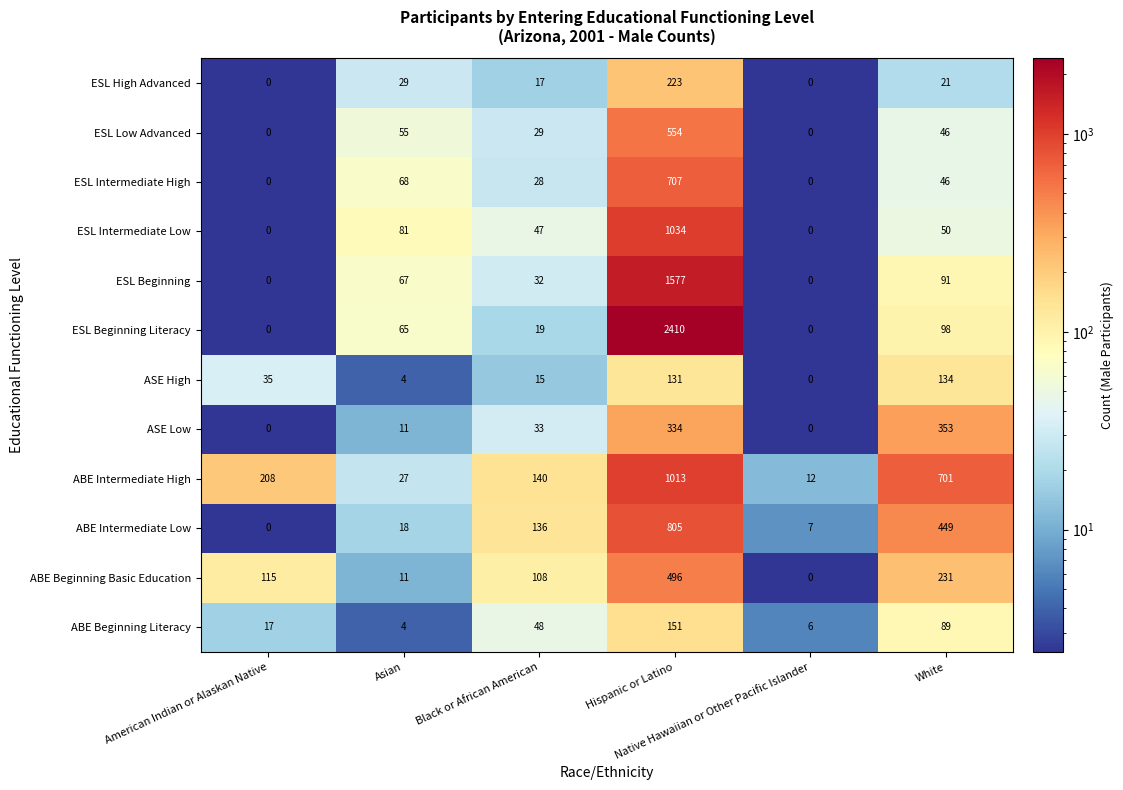

Which series has the largest total across all categories?

ESL Beginning Literacy